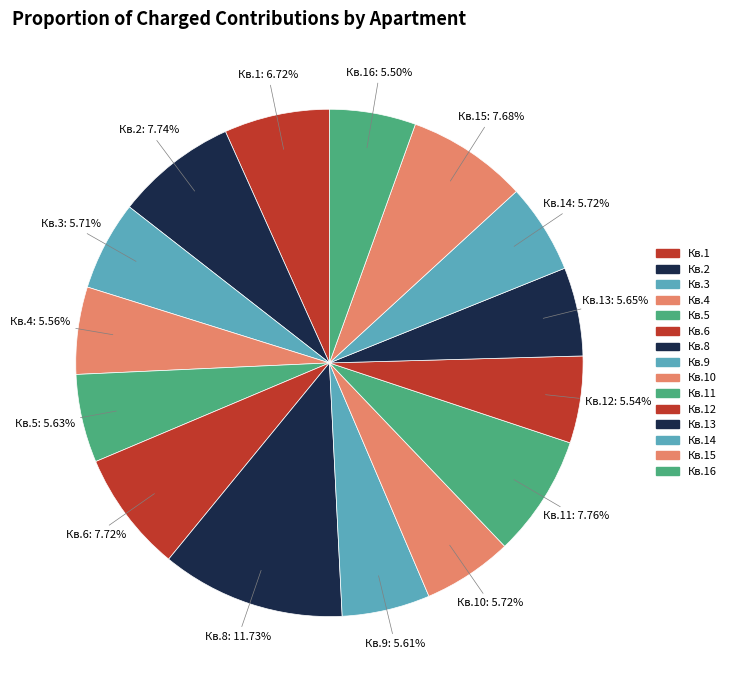

How many slices are in this pie chart?

15